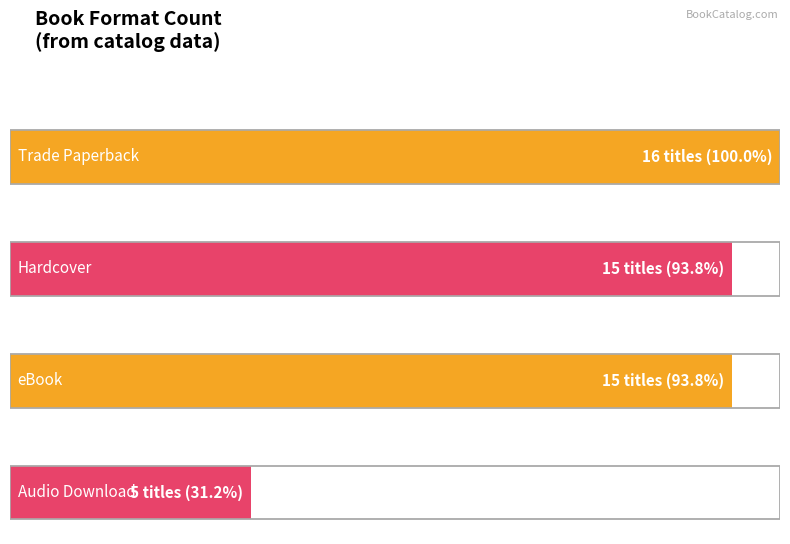

What is the label of the 1st bar from the left?

Trade Paperback